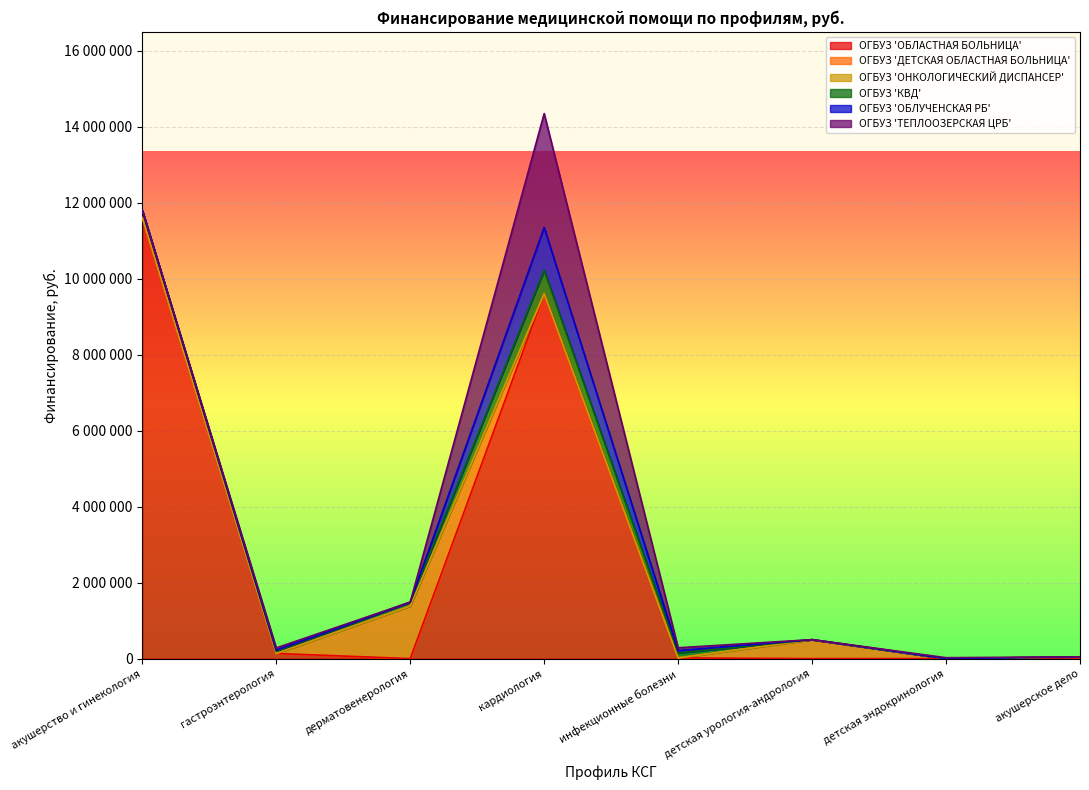

Count the number of data series in this chart.

6